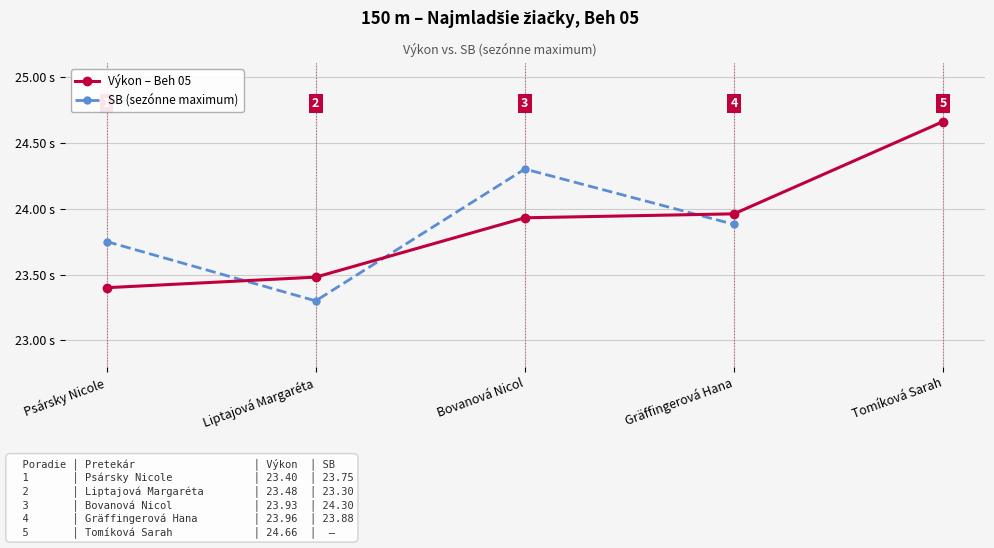

After their last crossing, which series has the higher values: Výkon – Beh 05 or SB (sezónne maximum)?

Výkon – Beh 05